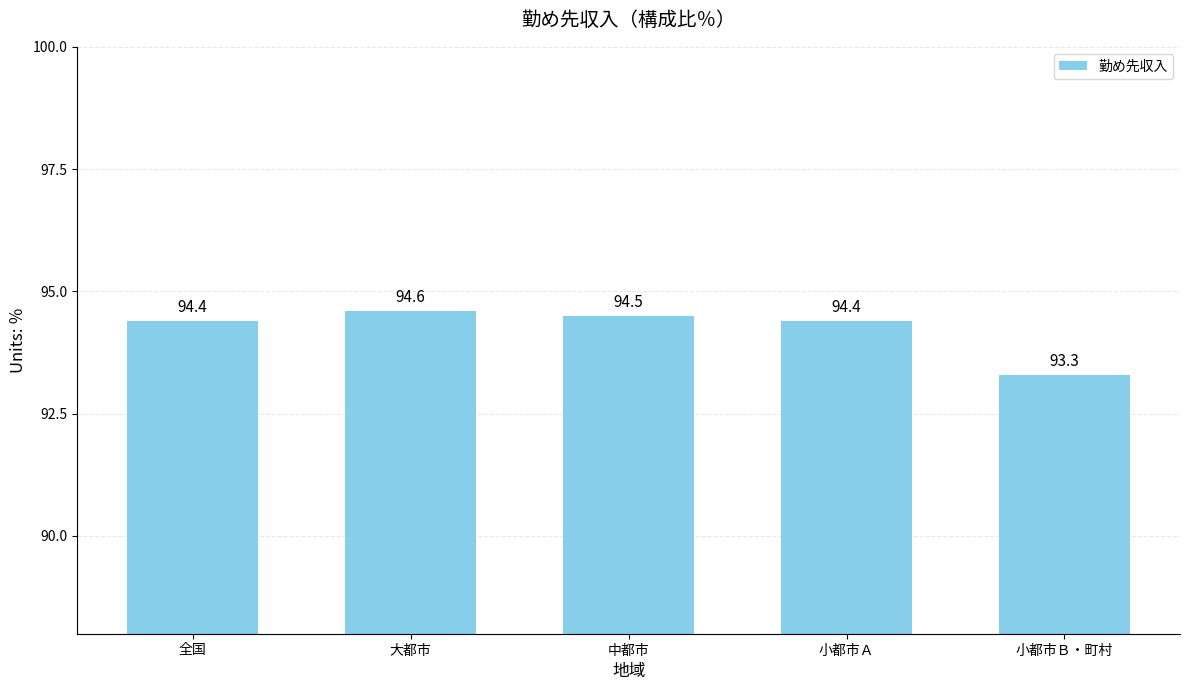

What is the maximum value shown in the chart?

94.6